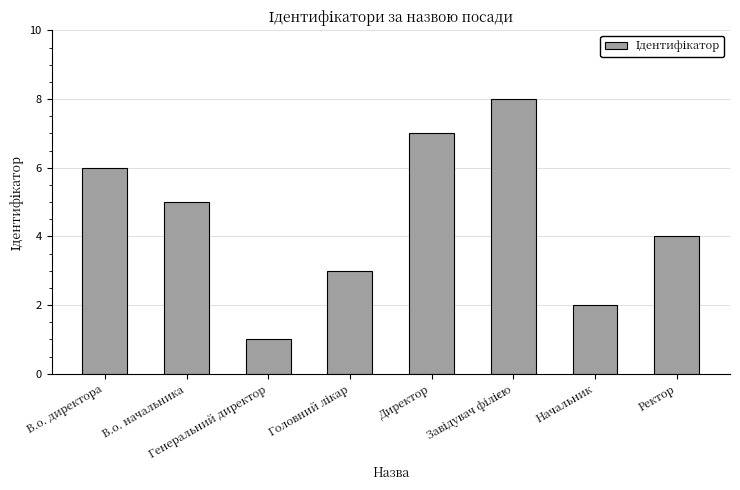

What is the difference between the second highest and second lowest values?

5